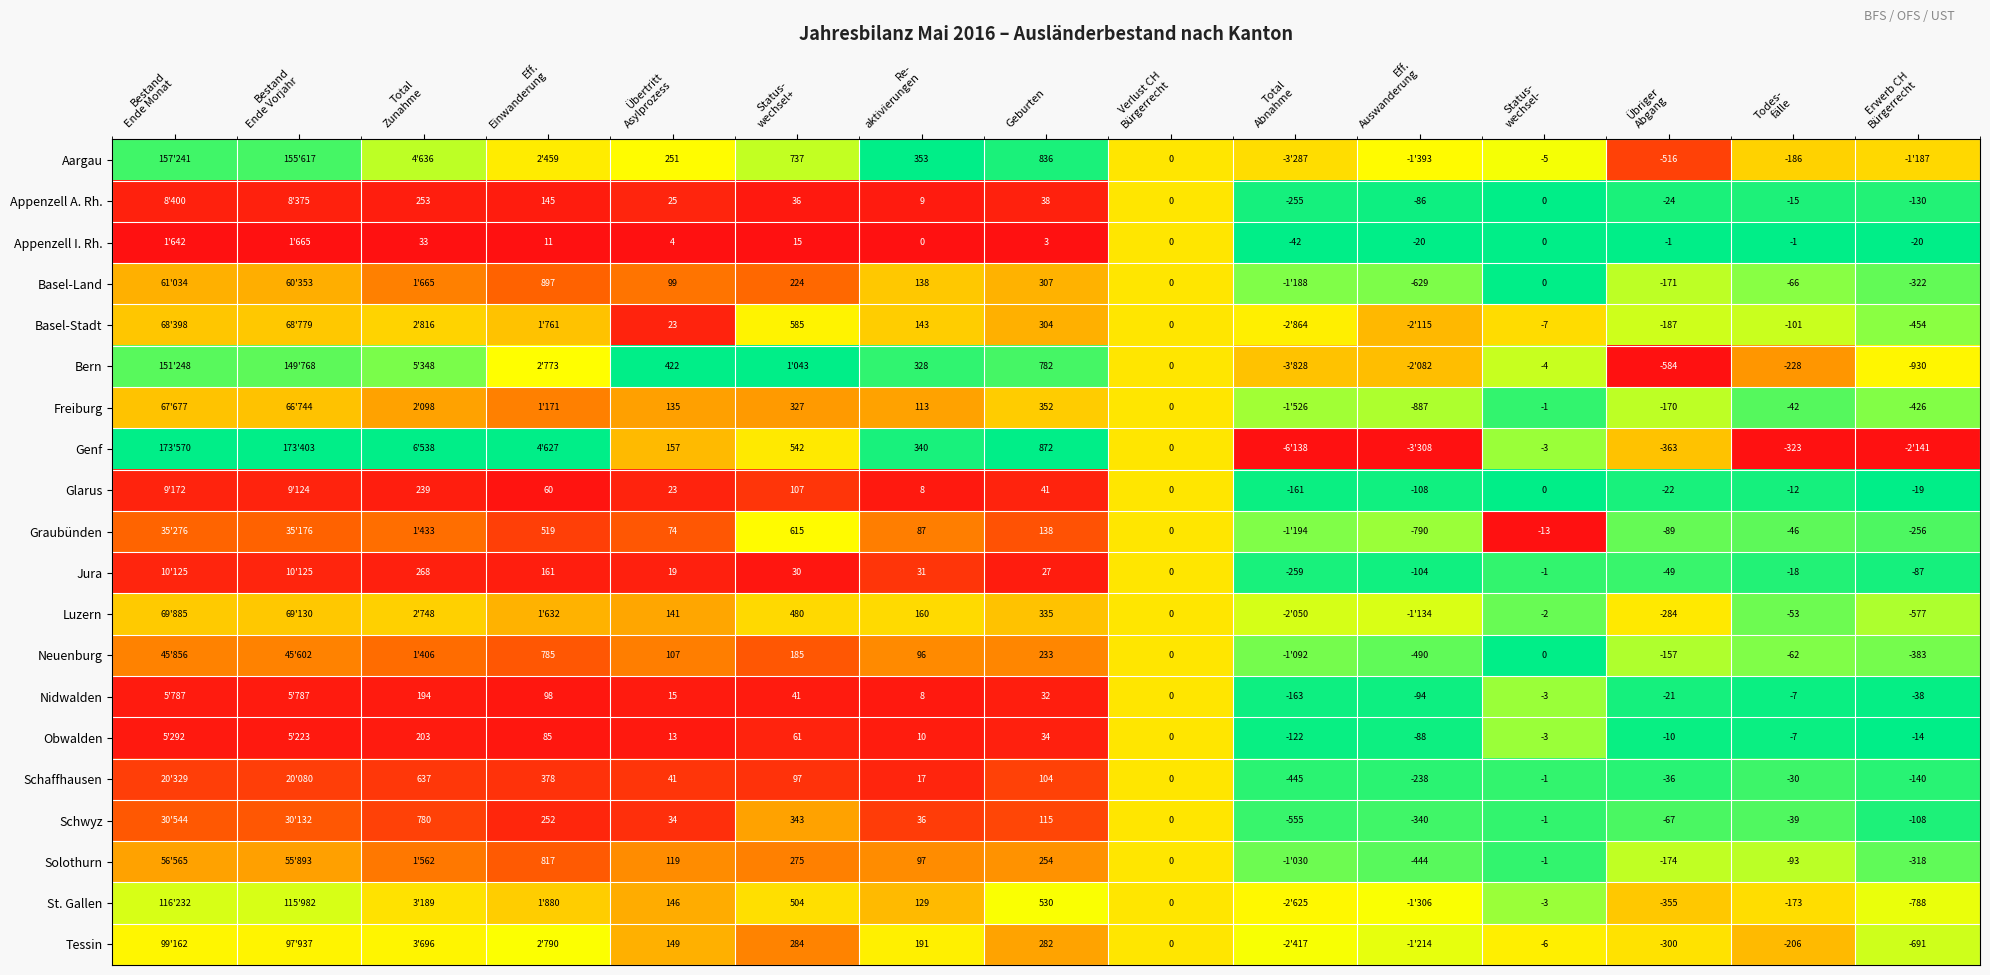

What is the total value across all series at Übertritt
Asylprozess?

1997.0